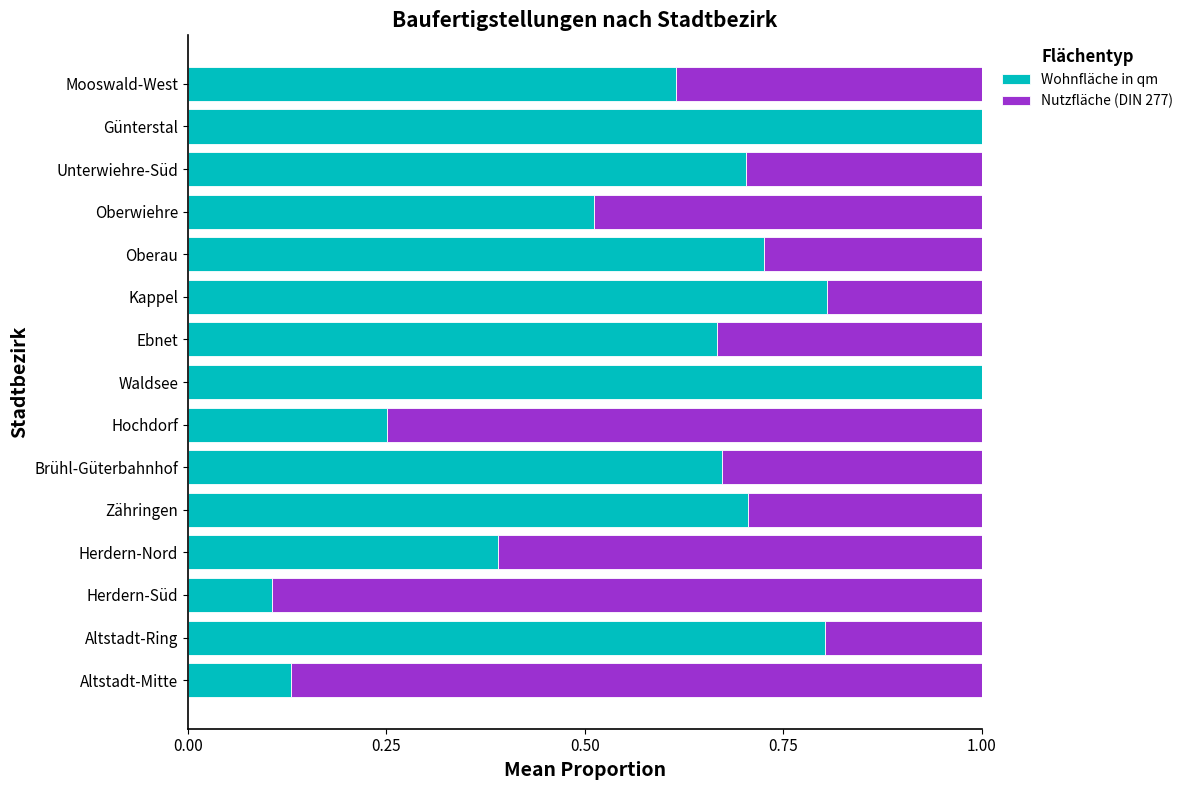

What is the maximum value for Wohnfläche in qm?

1.0